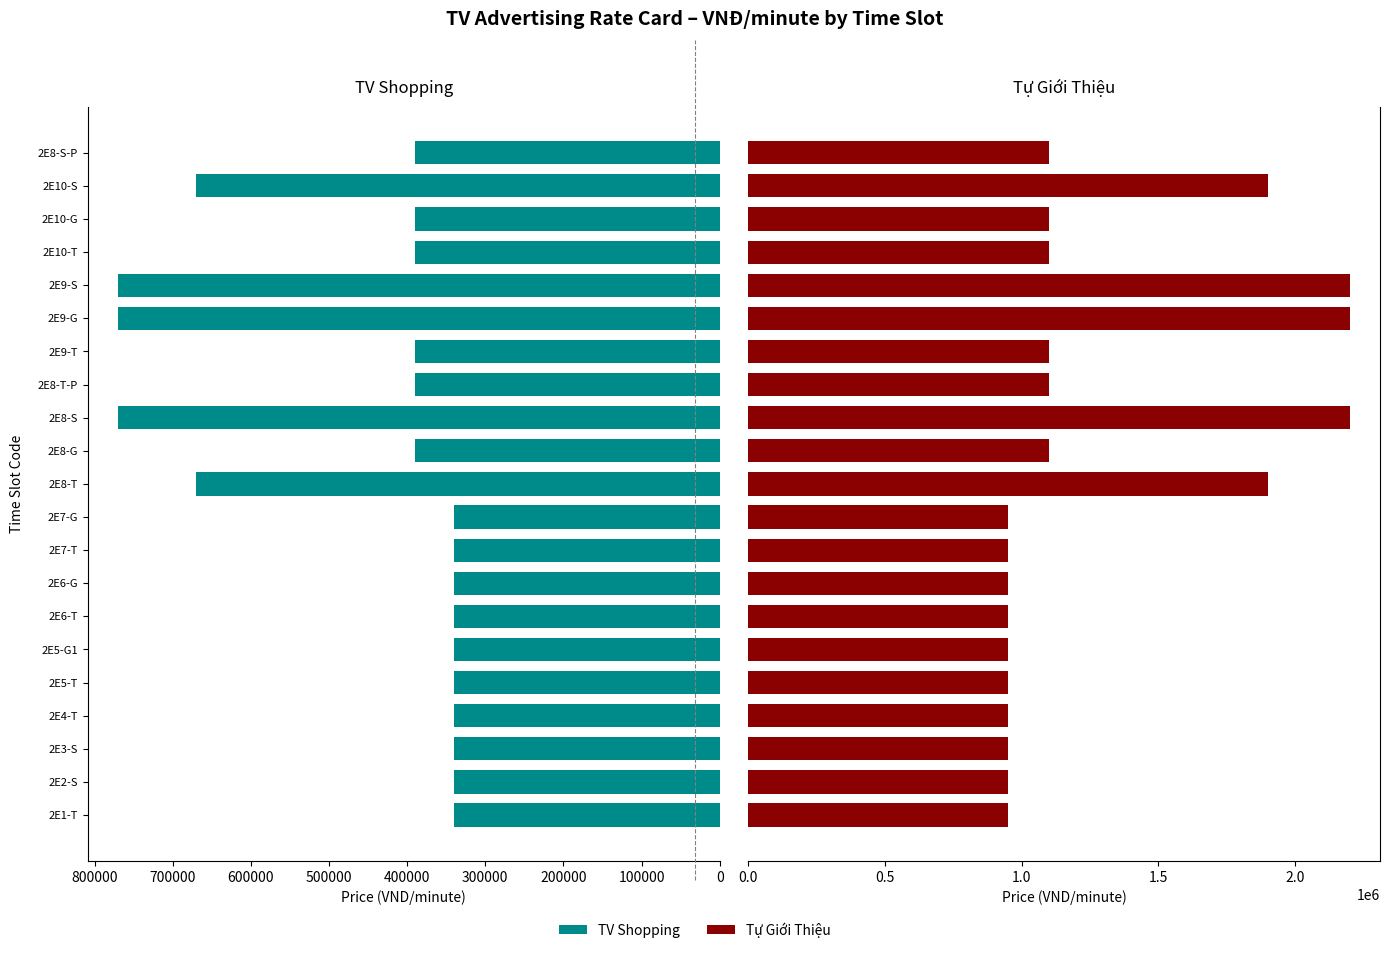

Is it true that TV Shopping equals 340000 at 2E7-G?

True